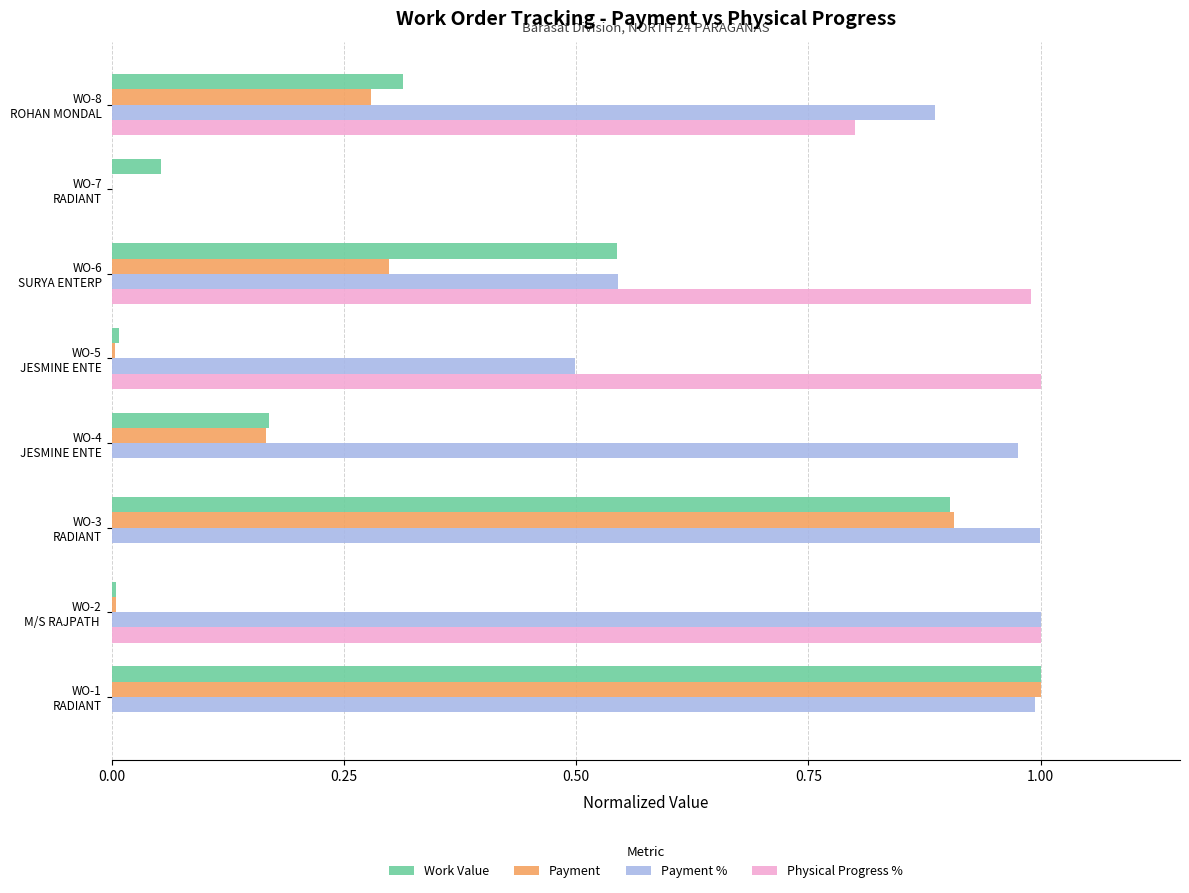

Which series has the largest total across all categories?

Payment %